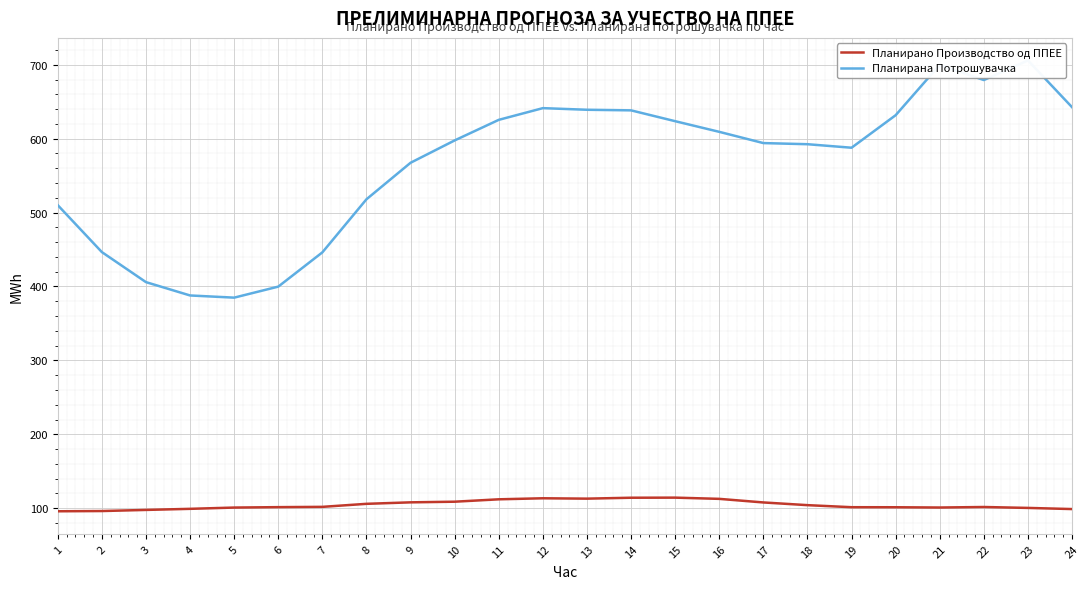

In Планирана Потрошувачка, how many points are higher than both neighbors (excluding endpoints)?

3